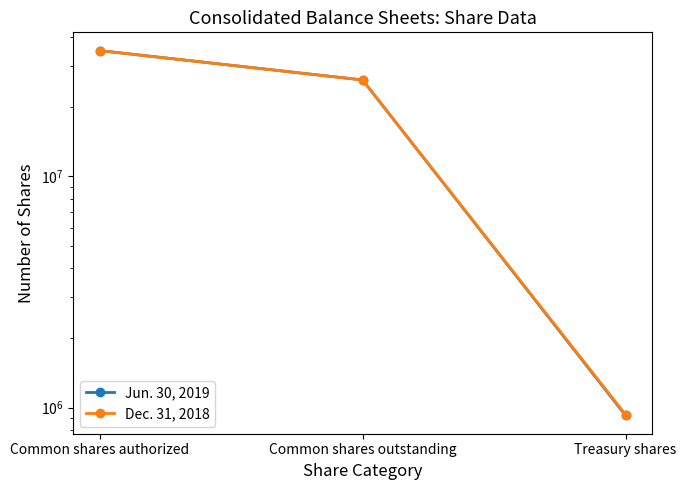

What is the approximate value of Jun. 30, 2019 at Treasury shares?

924403